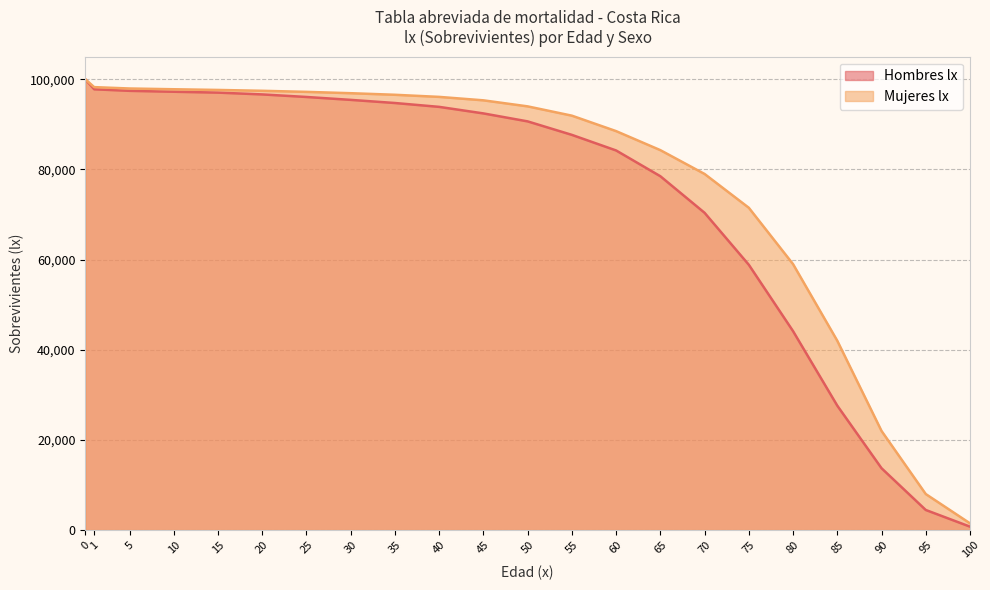

Count the number of data series in this chart.

2